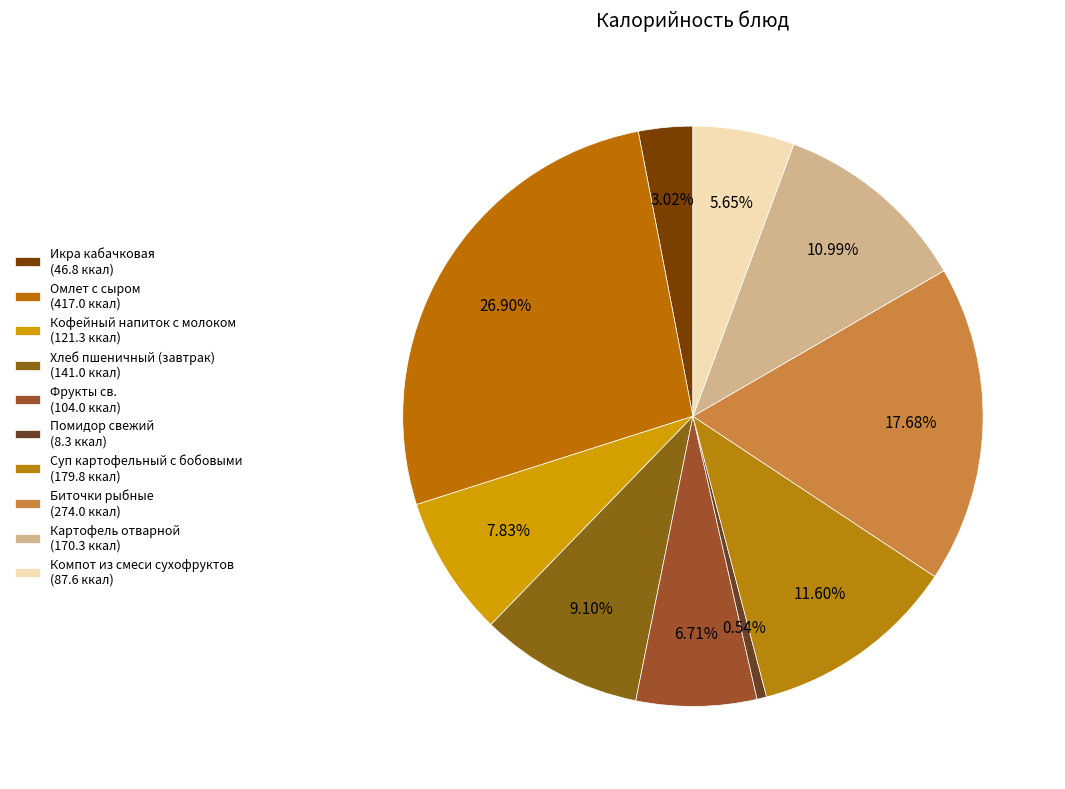

Count the number of slices in the pie.

10